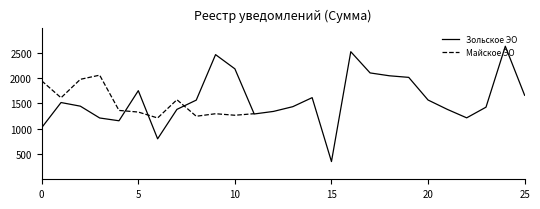

What is the total value across all series at 8?

2812.1